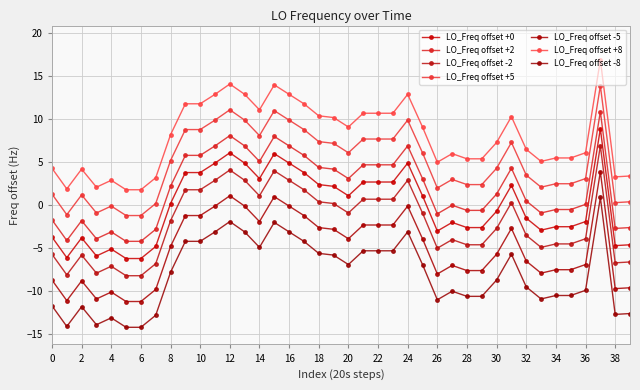

What is the label of the 40th point from the left?

39